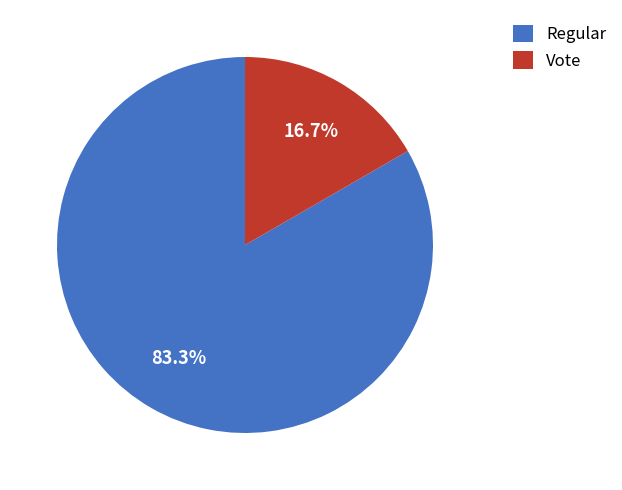

To the nearest percent, what is the difference between the Regular and Vote slice percentages?

67%